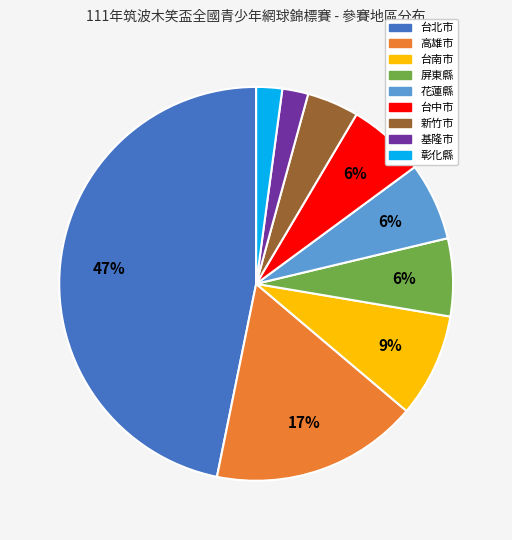

How many segments does this pie chart have?

9